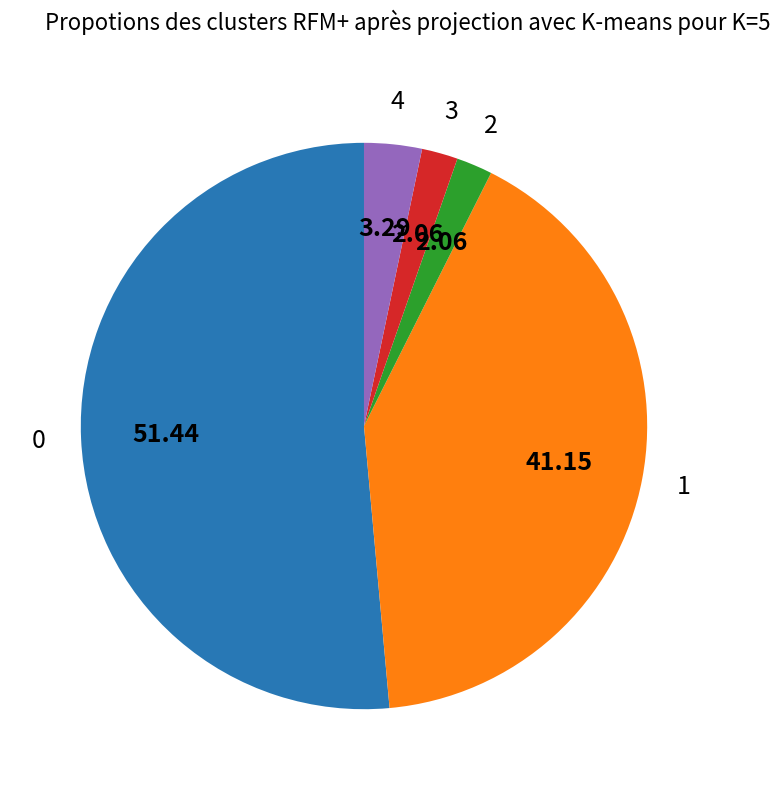

Do 2 and 3 together represent more than half of the pie?

No